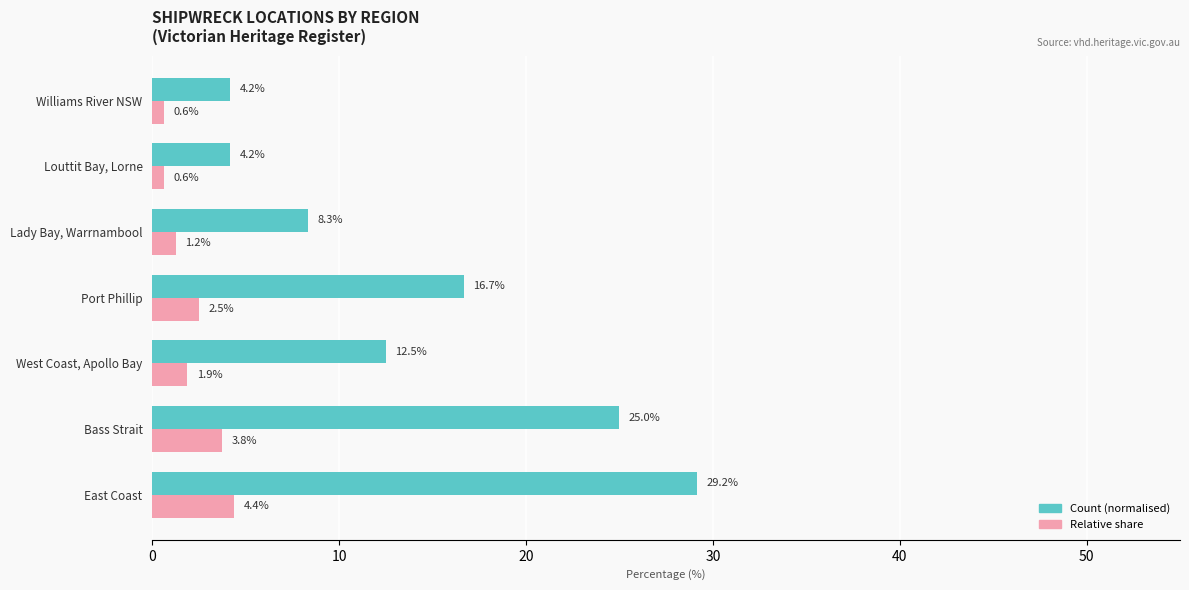

What is the difference between the Relative share values at West Coast, Apollo Bay and Port Phillip?

0.6